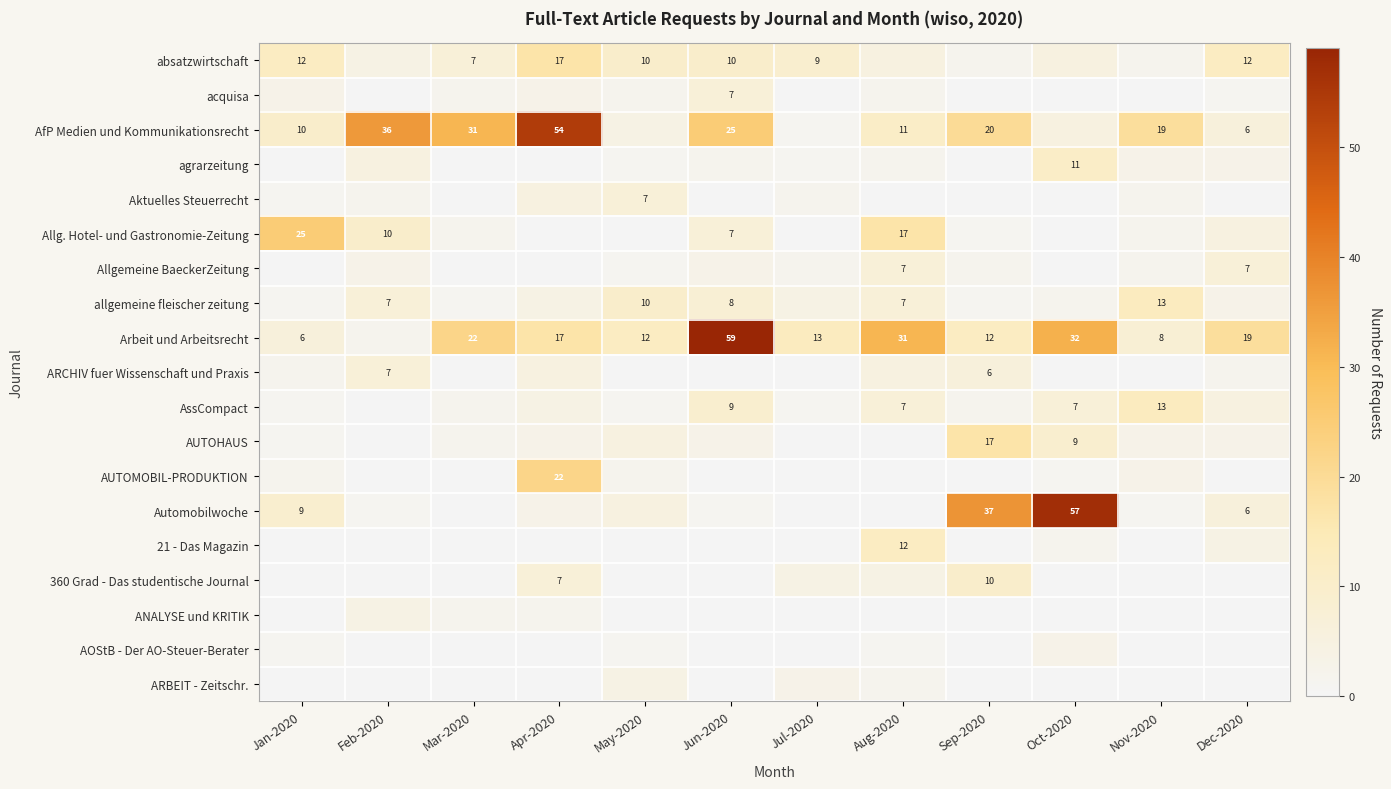

The absatzwirtschaft series shows 12 at Jan-2020. True or false?

True